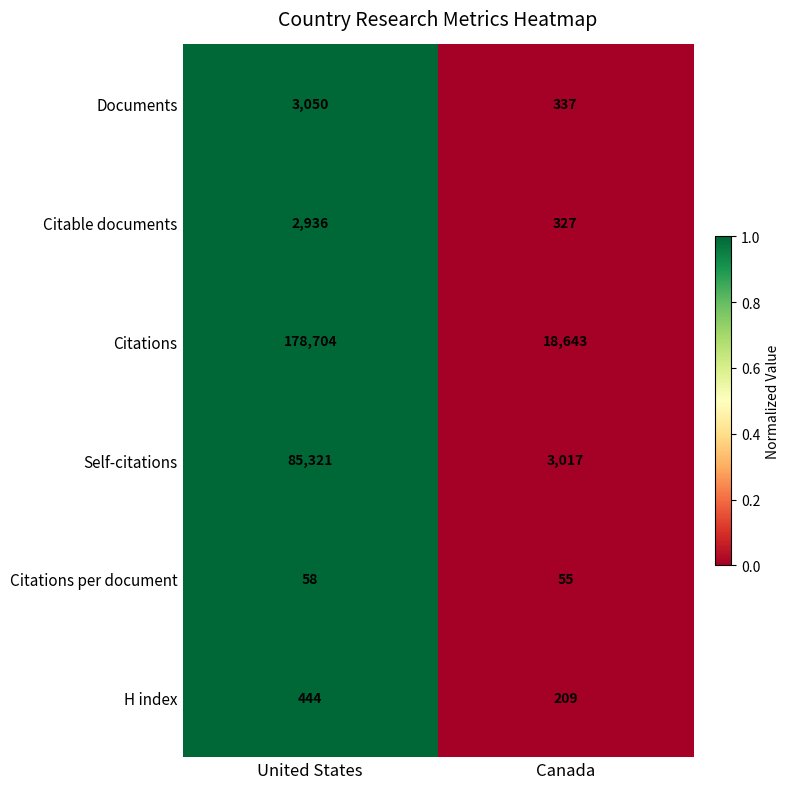

Which category has the highest value in the Citations per document series?

United States